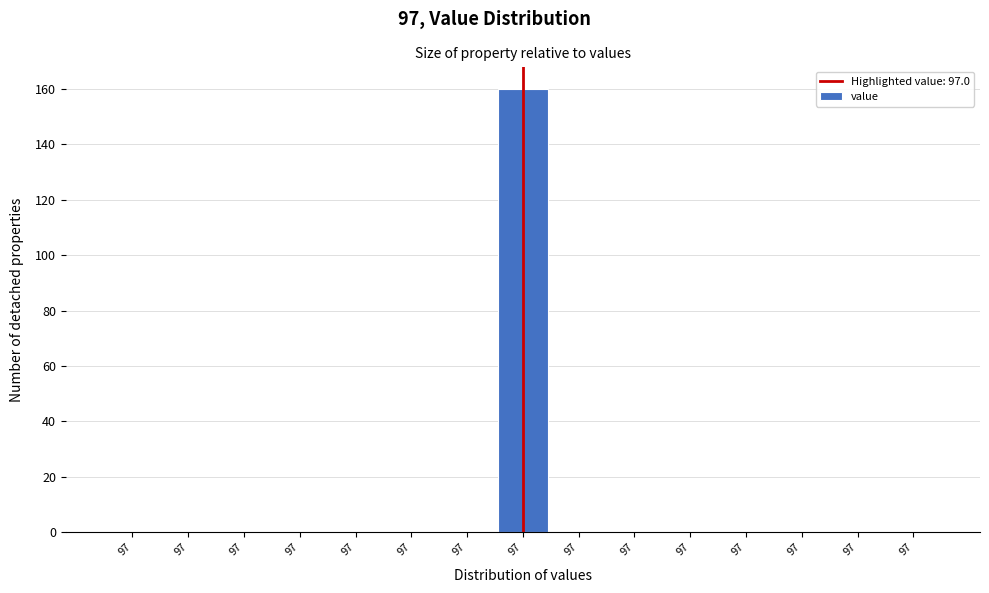

Are the bars horizontal?

No